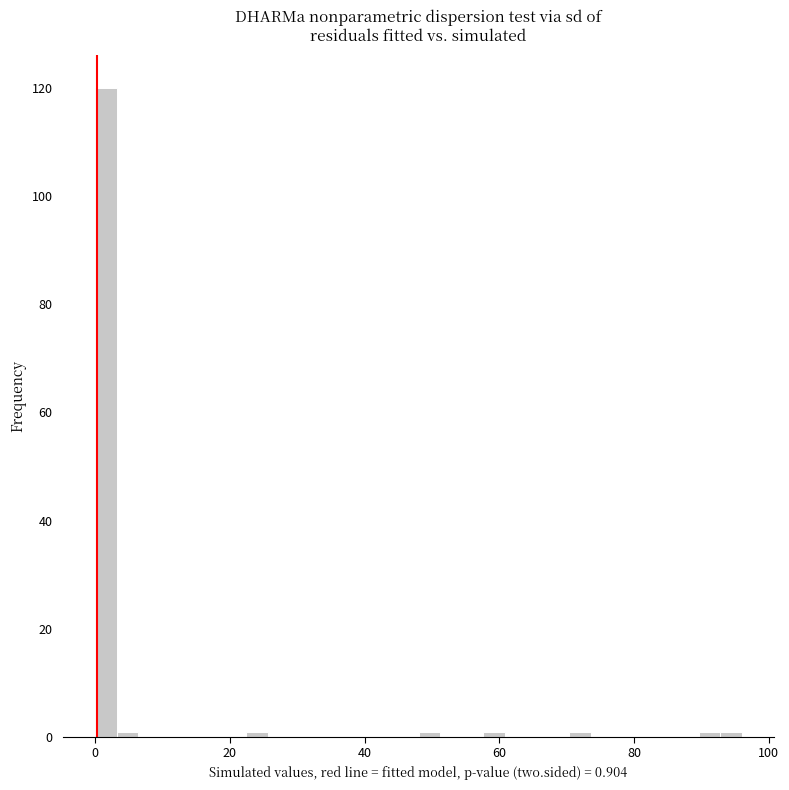

Read against the x-axis, roughly where is the centre of the tallest bar?

2